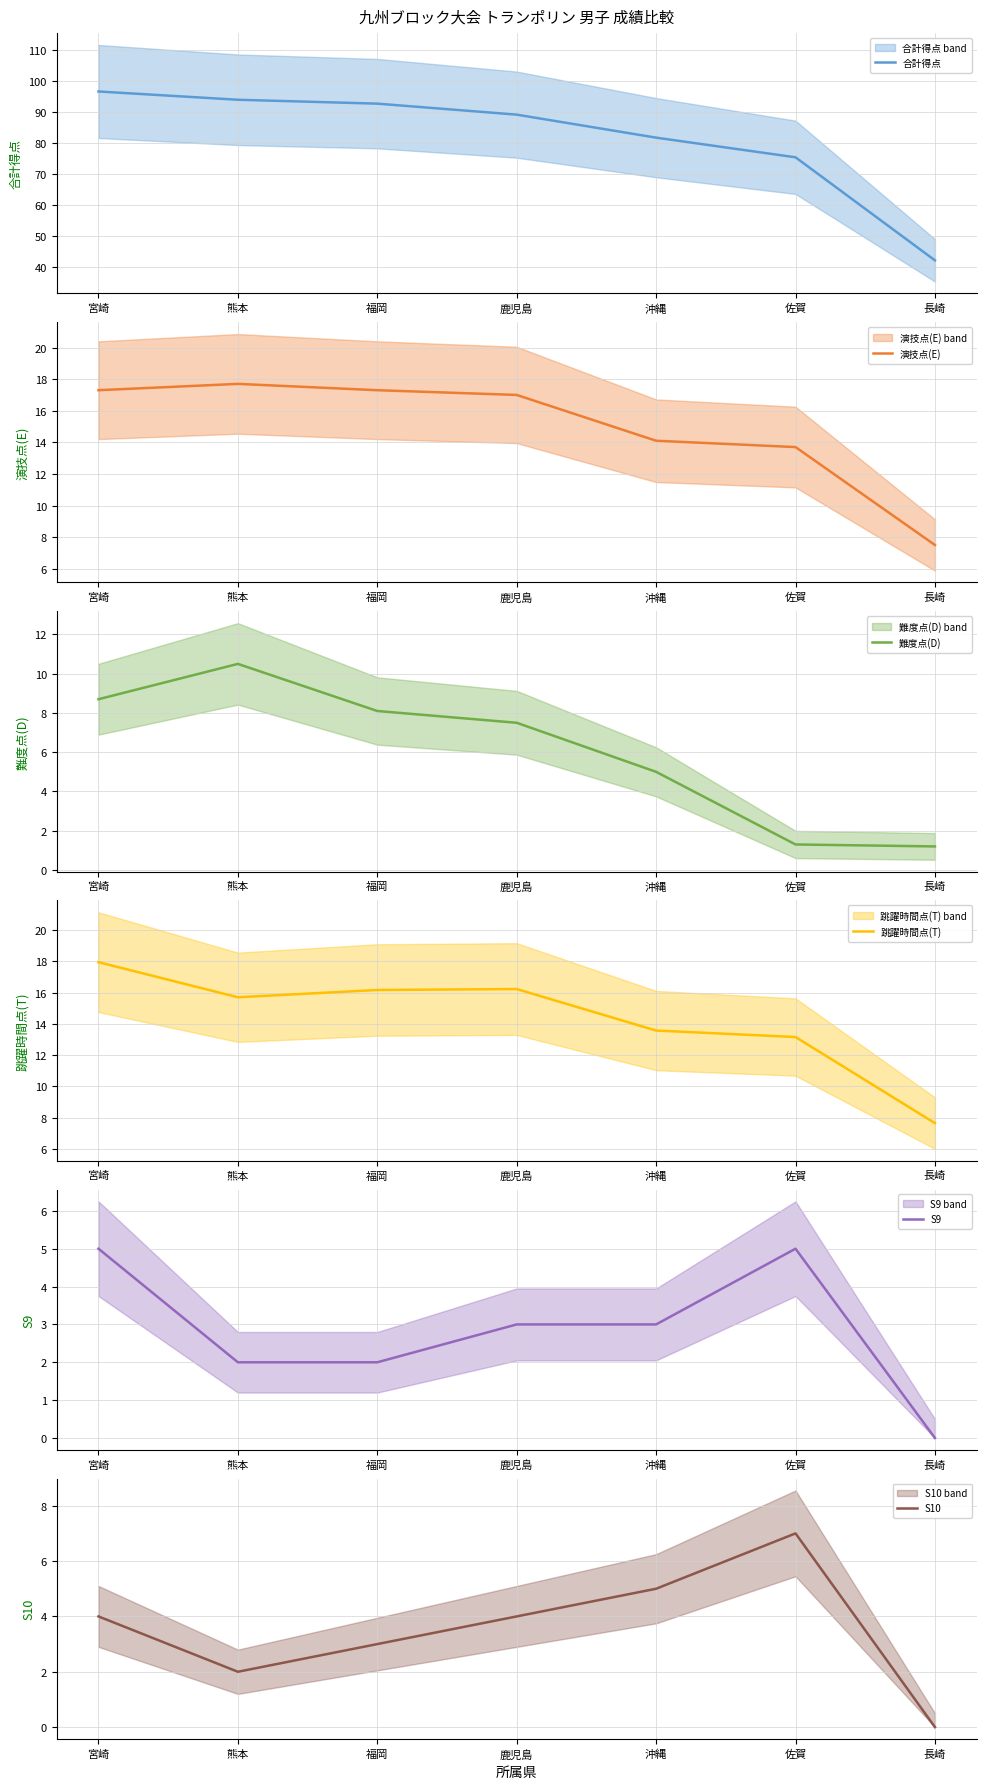

True or false: 難度点(D) has more than 0 interior local peaks.

True